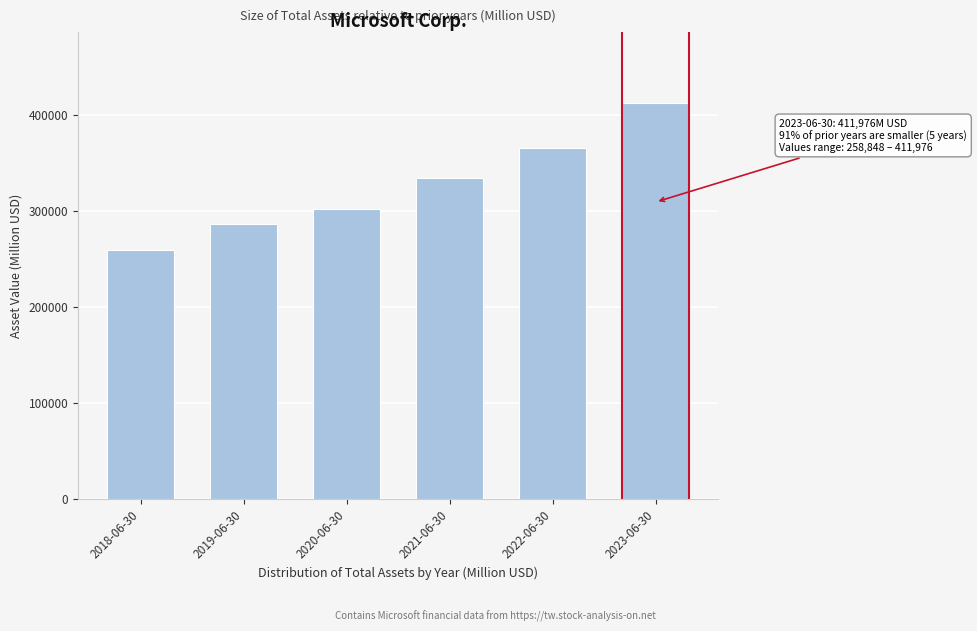

Reading left to right, transcribe all the data shown in this chart.

2018-06-30=258848	2019-06-30=286556	2020-06-30=301311	2021-06-30=333779	2022-06-30=364840	2023-06-30=411976